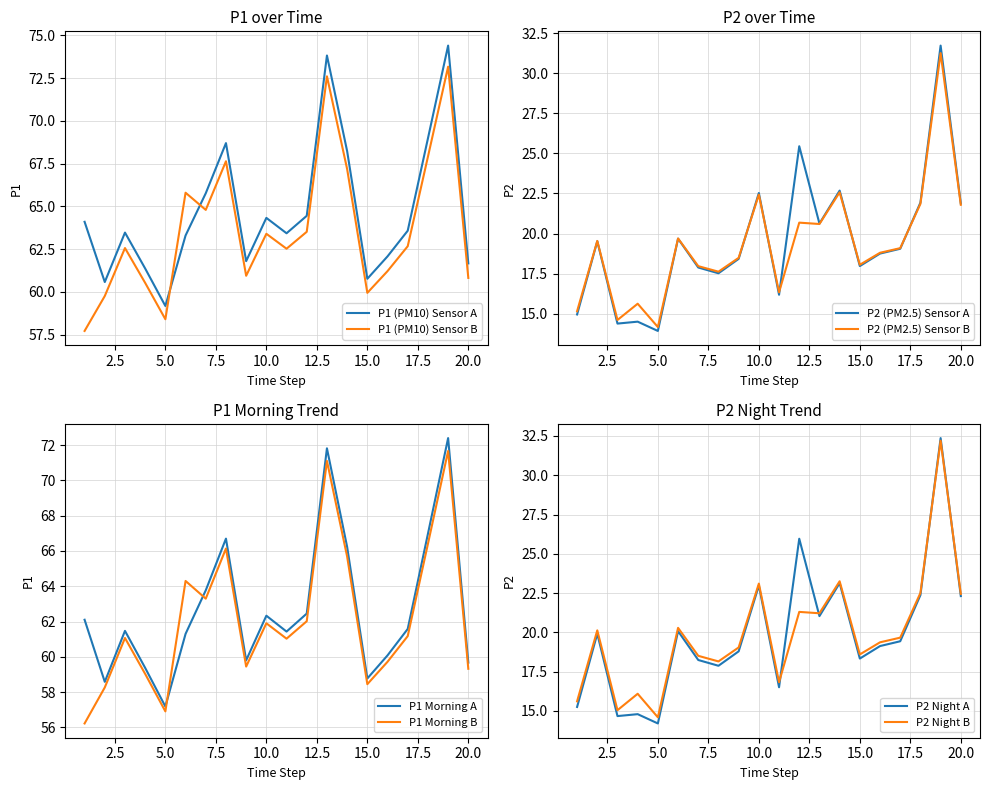

Which series has the largest total across all categories?

P1